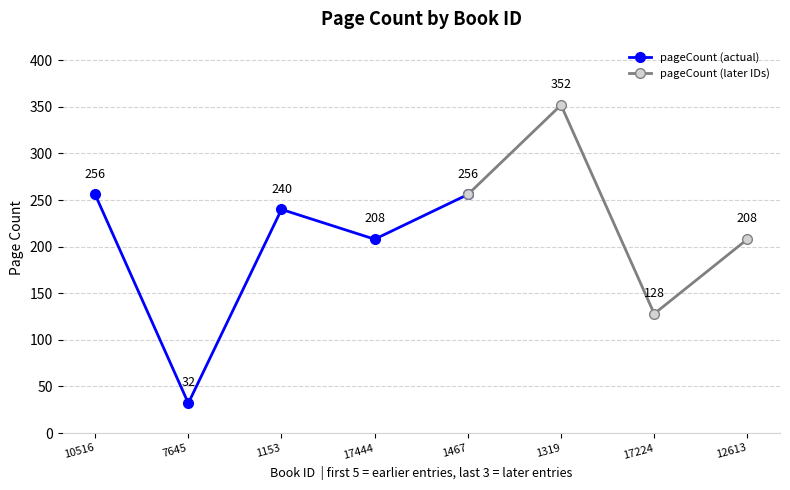

What is the minimum value shown in the chart?

32